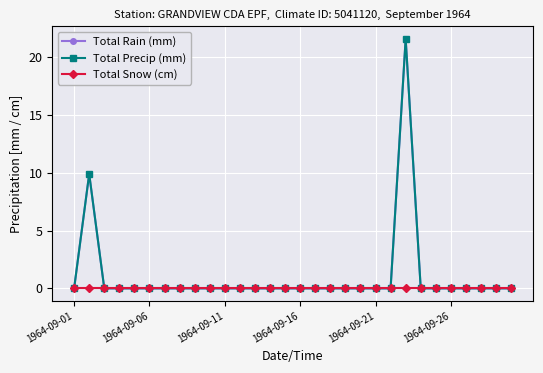

Does the chart have visible grid lines?

Yes